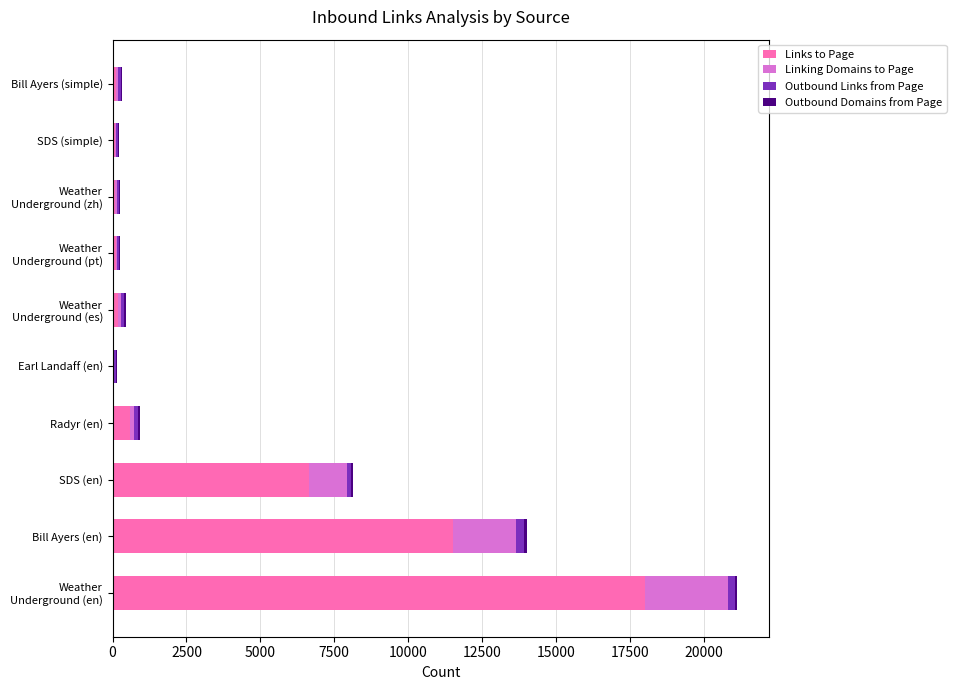

The Links to Page series shows 6632 at SDS (en). True or false?

True